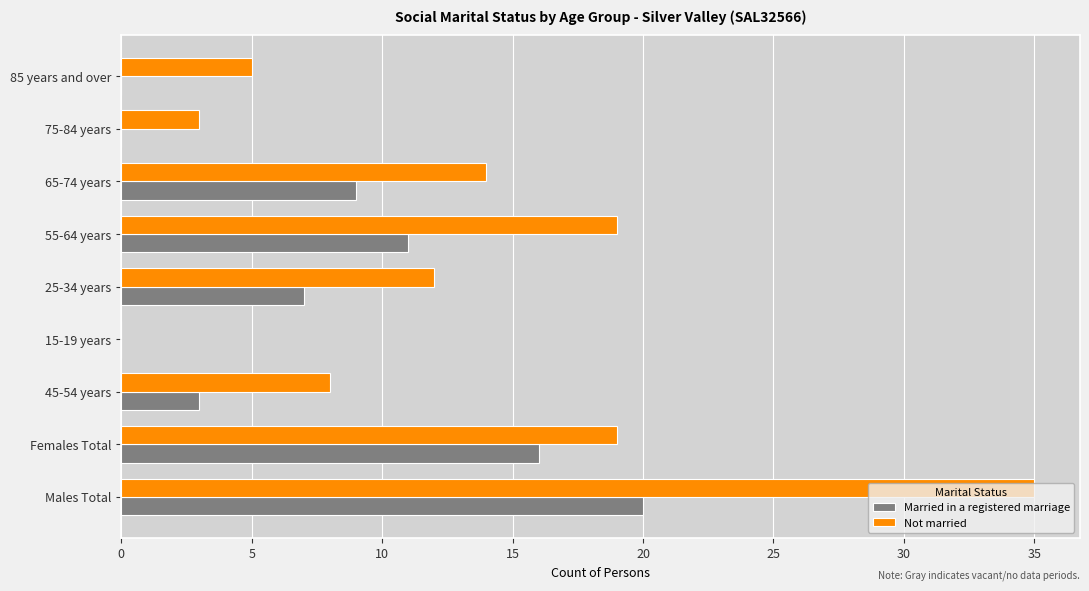

Which series has the largest range (max minus min)?

Not married